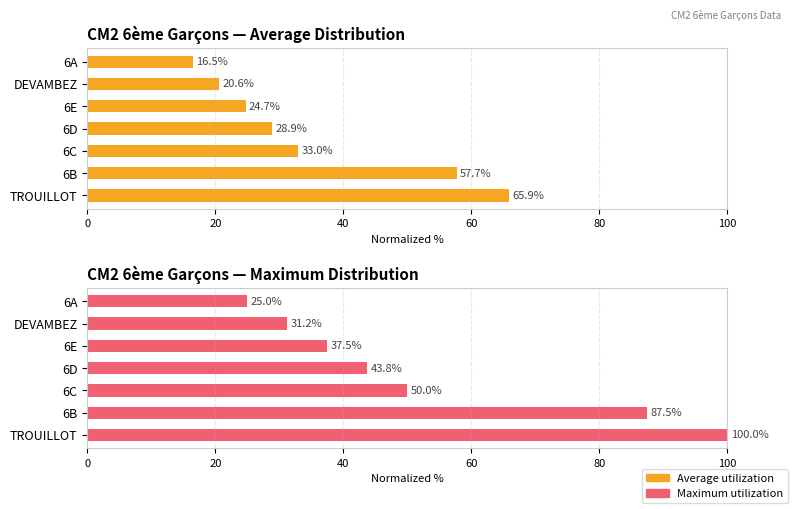

Between 6C and 6E, which is larger?

6C